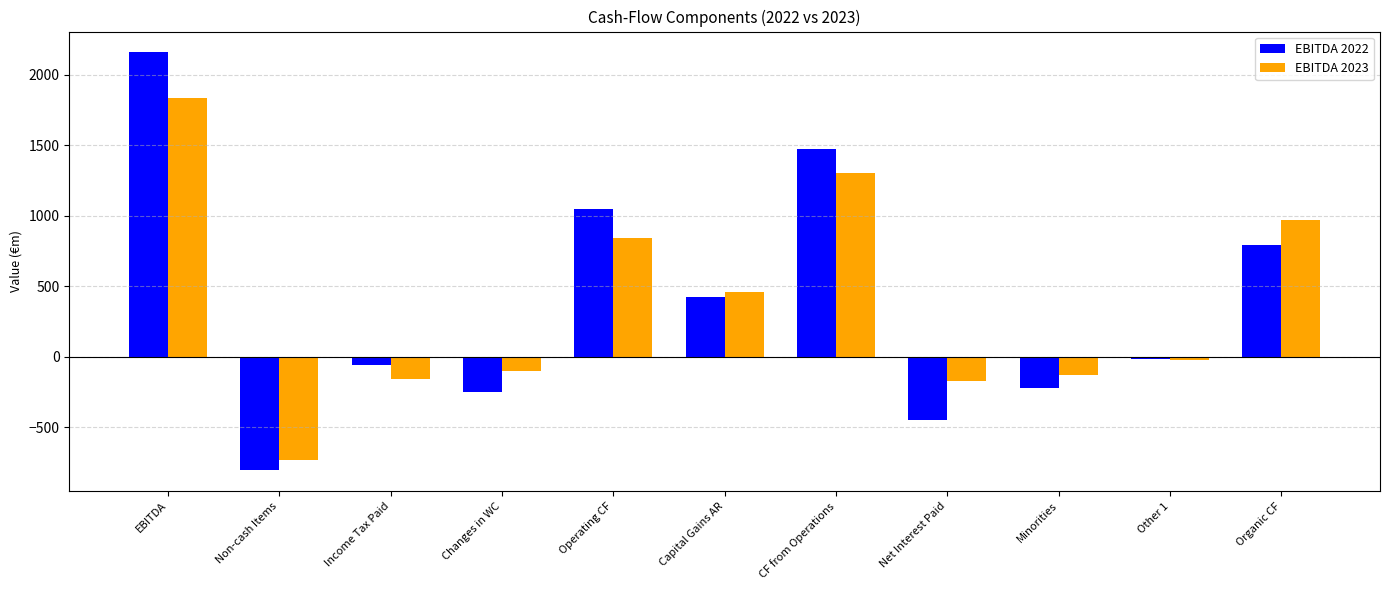

What are all the series names shown in the legend?

EBITDA 2022, EBITDA 2023